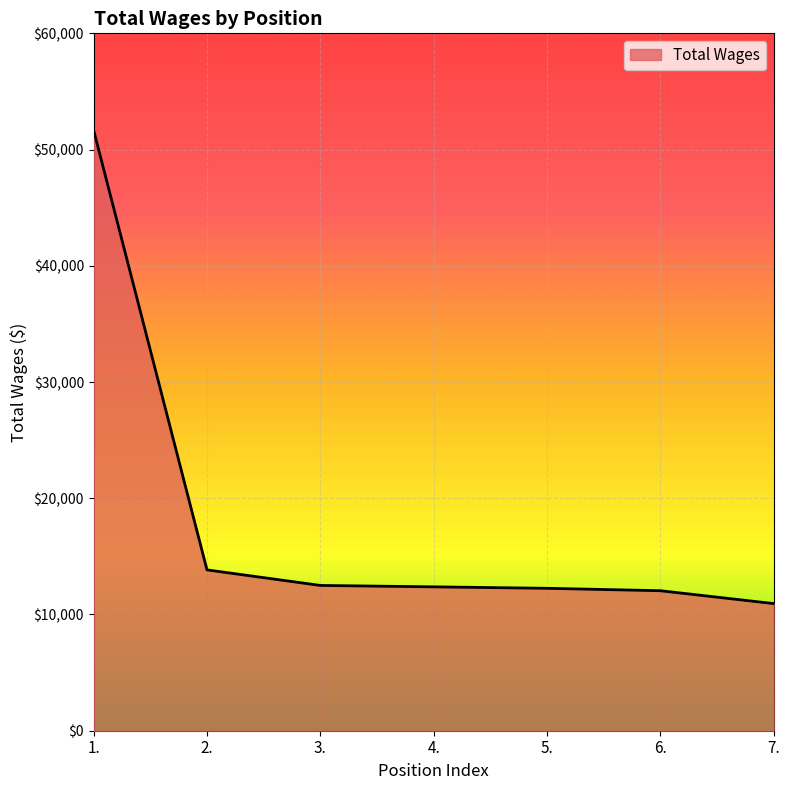

How many lines are shown in the chart?

1